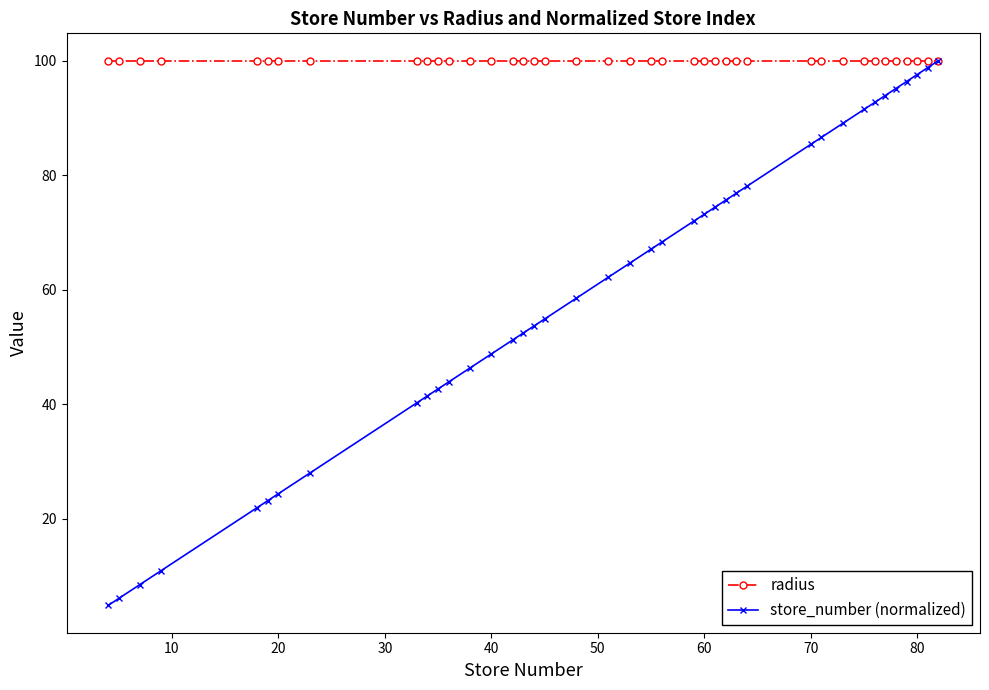

What are all the series names shown in the legend?

radius, store_number (normalized)